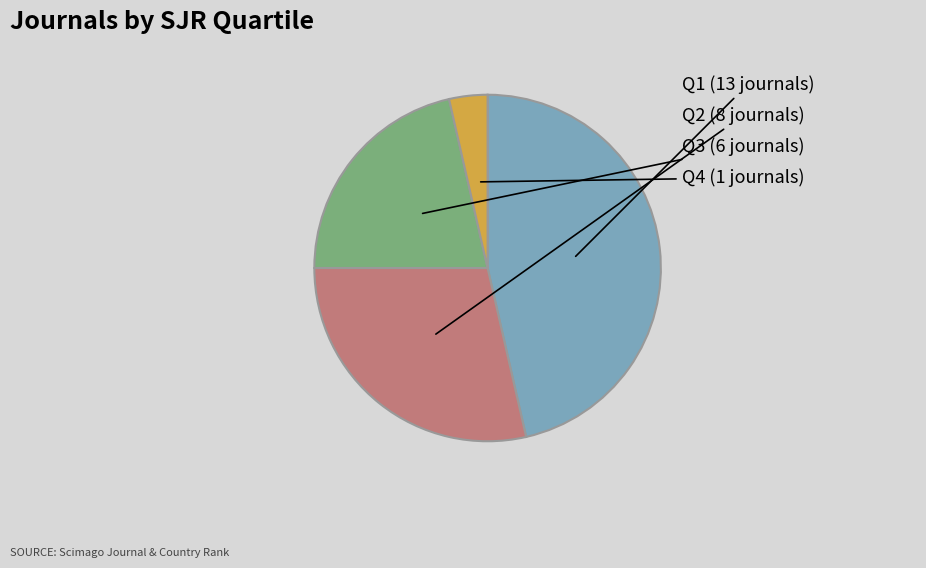

Which category has the biggest portion of the pie?

Q1